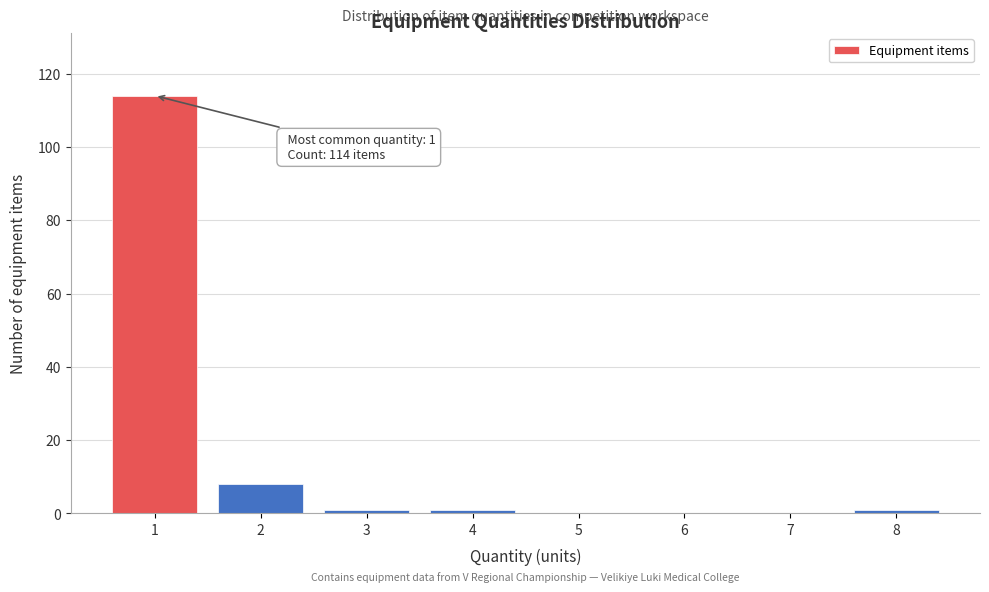

Reading left to right, what are all the values shown in this chart?

1=114	2=8	3=1	4=1	5=0	6=0	7=0	8=1